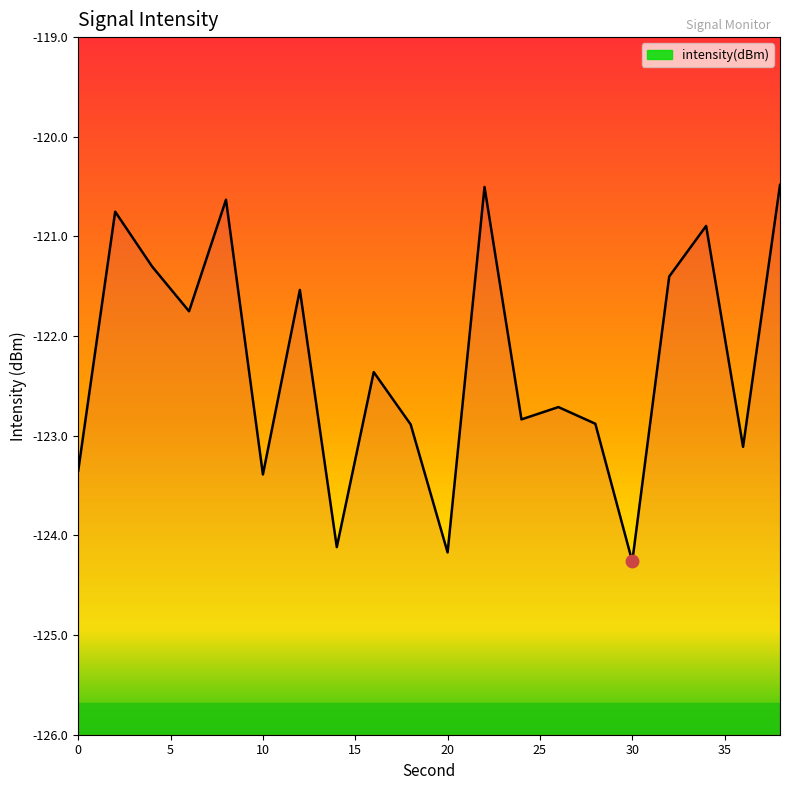

Count the number of values greater than -122.

9